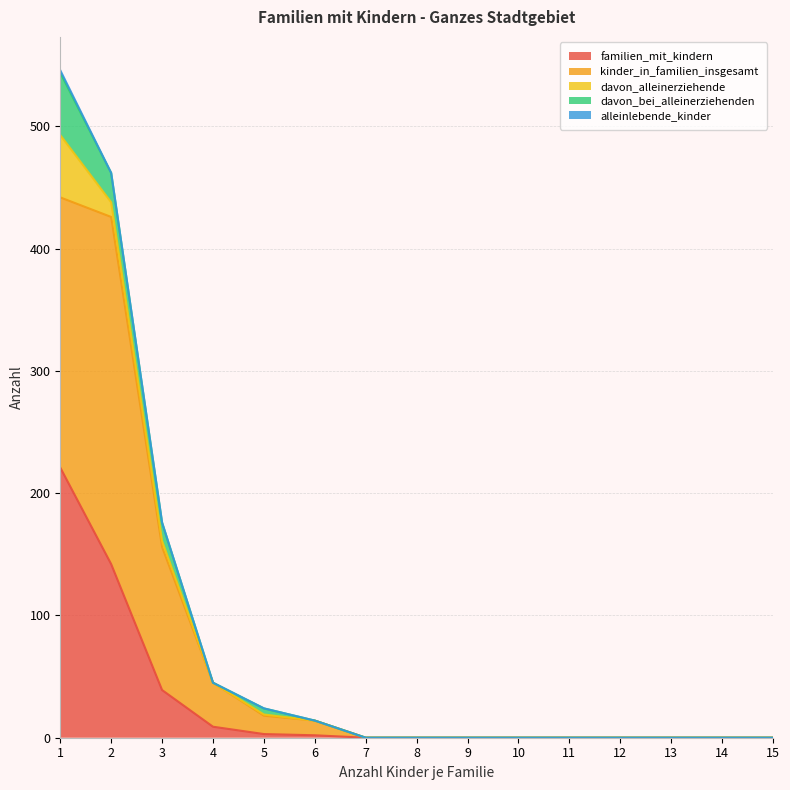

Is it true that familien_mit_kindern equals -67 at 14?

False